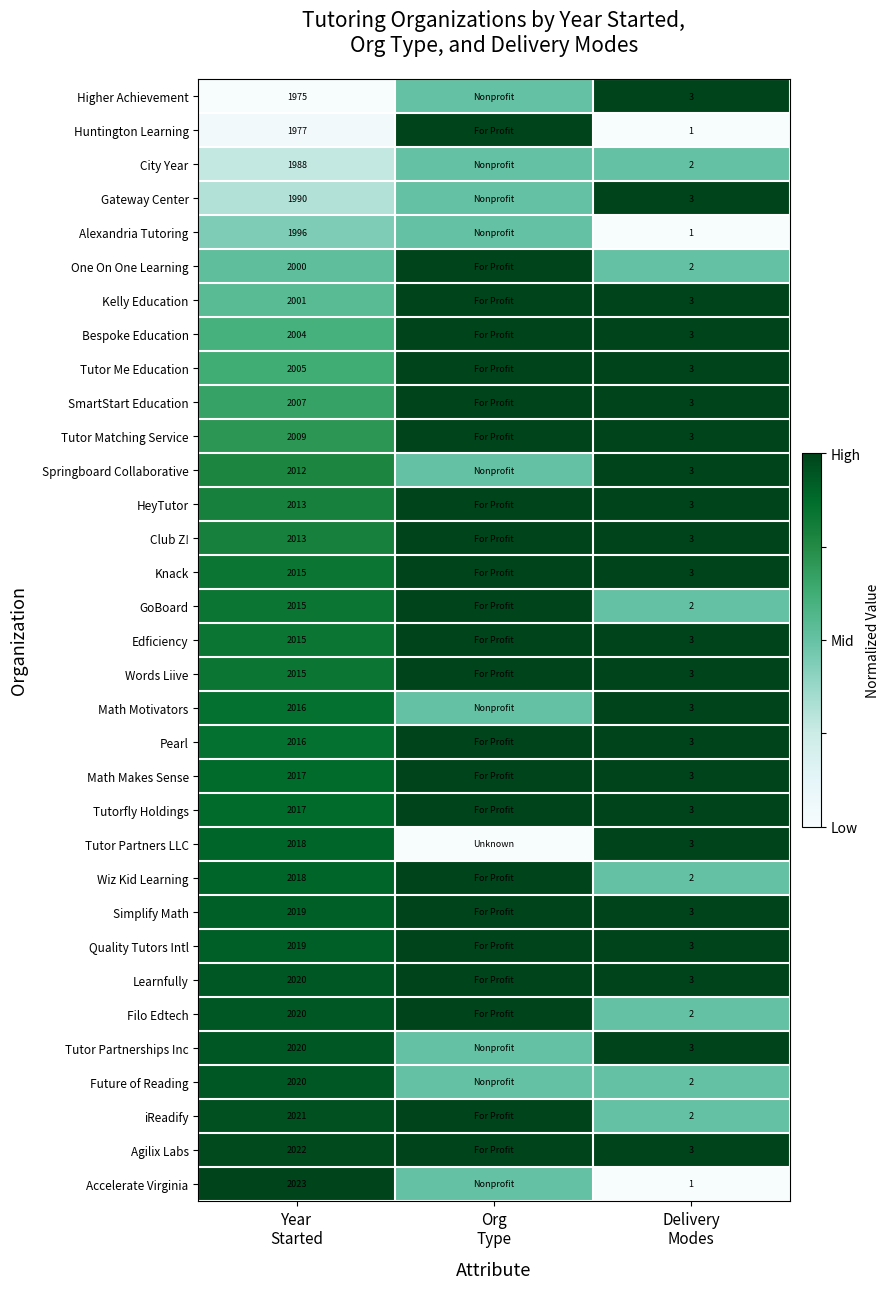

At Org Type, list the series in order from smallest to largest.

Tutor Partners LLC, Higher Achievement, City Year, Gateway Center, Alexandria Tutoring, Springboard Collaborative, Math Motivators, Tutor Partnerships Inc, Future of Reading, Accelerate Virginia, Huntington Learning, One On One Learning, Kelly Education, Bespoke Education, Tutor Me Education, SmartStart Education, Tutor Matching Service, HeyTutor, Club Z!, Knack, GoBoard, Edficiency, Words Liive, Pearl, Math Makes Sense, Tutorfly Holdings, Wiz Kid Learning, Simplify Math, Quality Tutors Intl, Learnfully, Filo Edtech, iReadify, Agilix Labs